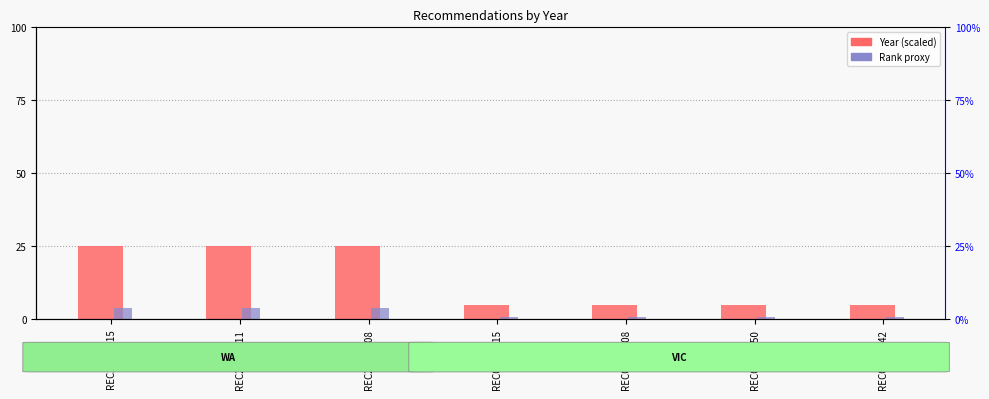

What are all the series names shown in the legend?

Year (scaled), Rank proxy